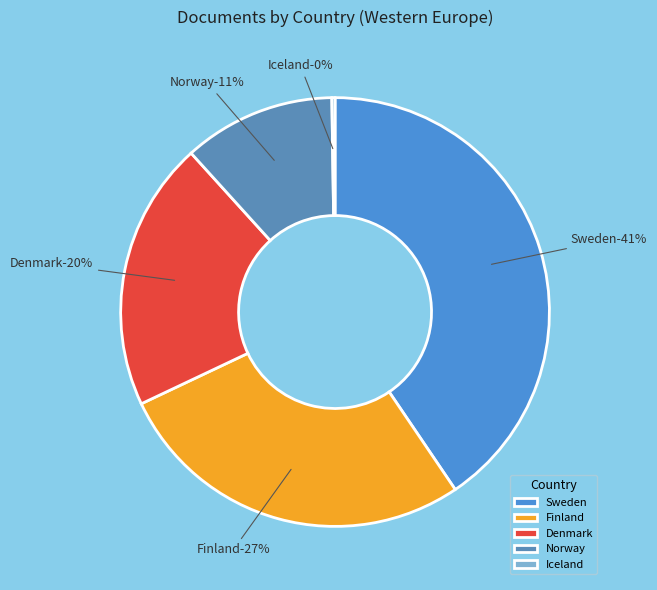

Approximately how many times larger is the value at Denmark compared to Iceland?

85.0